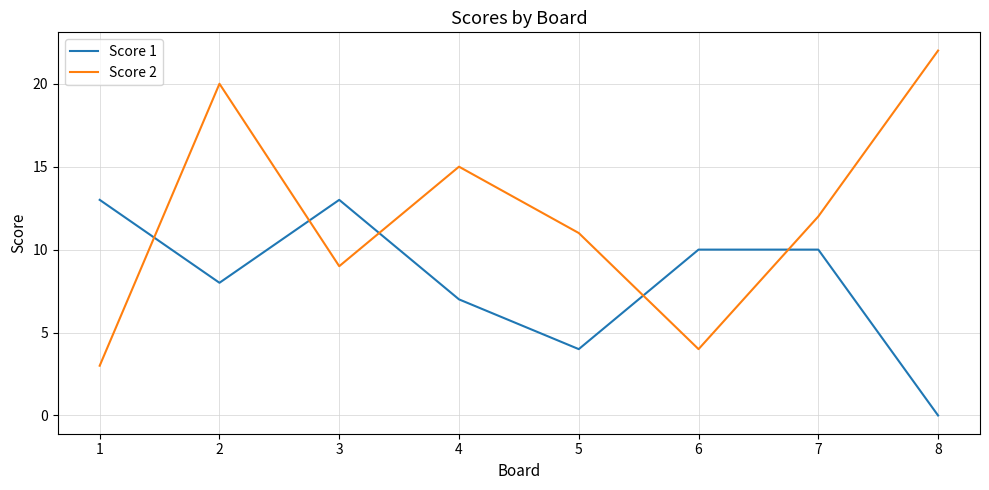

Is this an area chart (filled region under the line)?

No